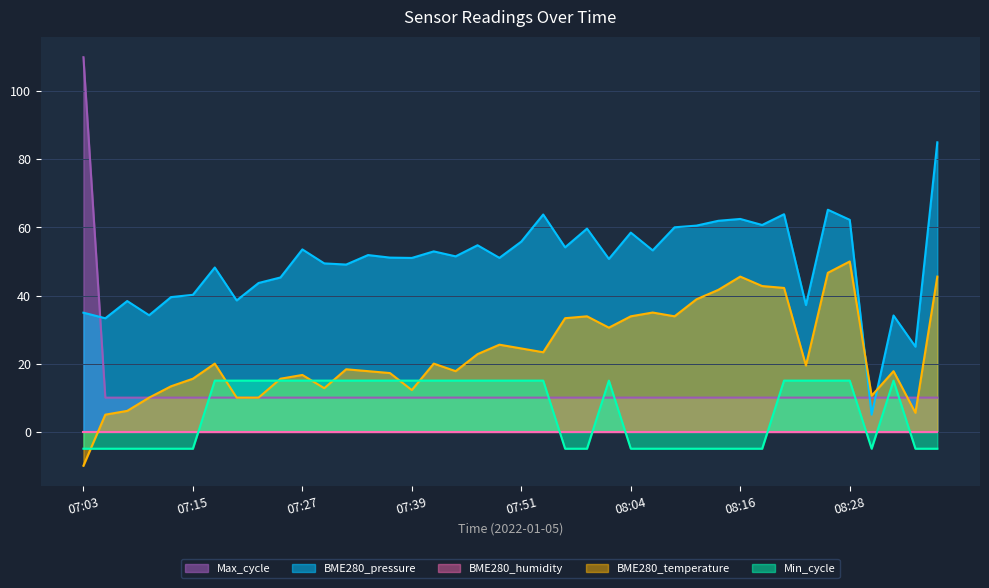

What is the lowest value of the BME280_temperature series?

-10.0